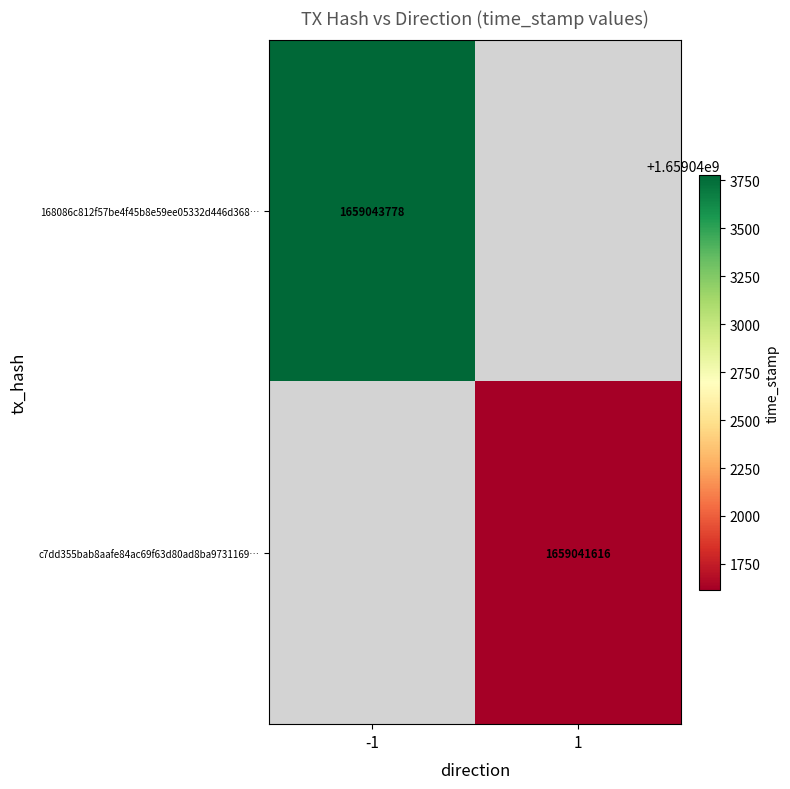

Is it true that 168086c812f57be4f45b8e59ee05332d446d368… equals 1659043778 at -1?

True